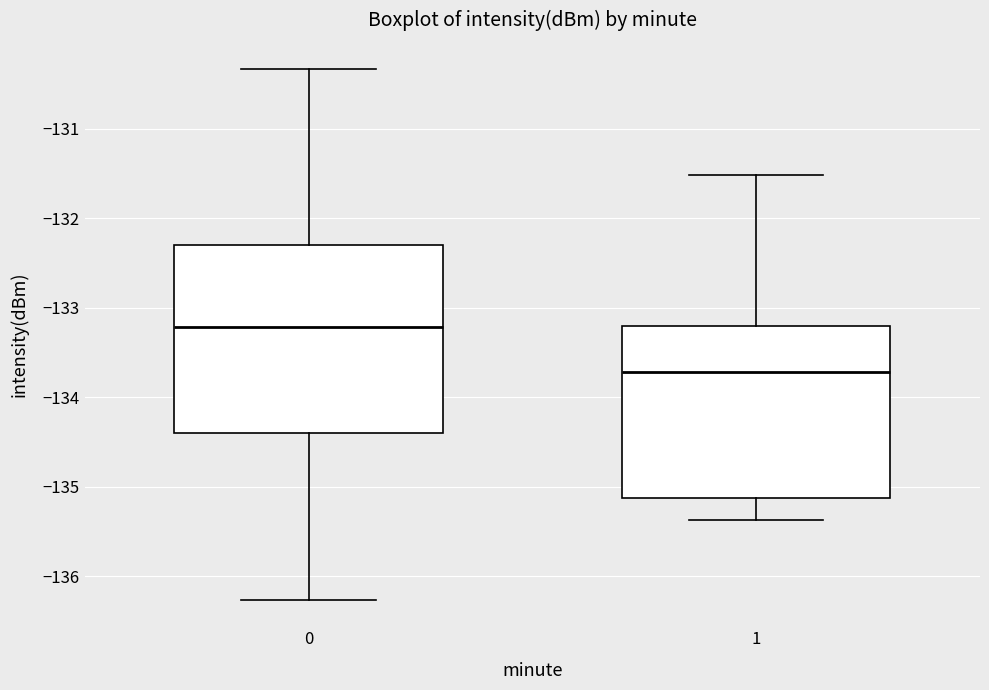

Where does the lower whisker of the box at x = 0 end on the y-axis? The values are not printed on the chart, so give them approximately, as read against the axis.

-136.3